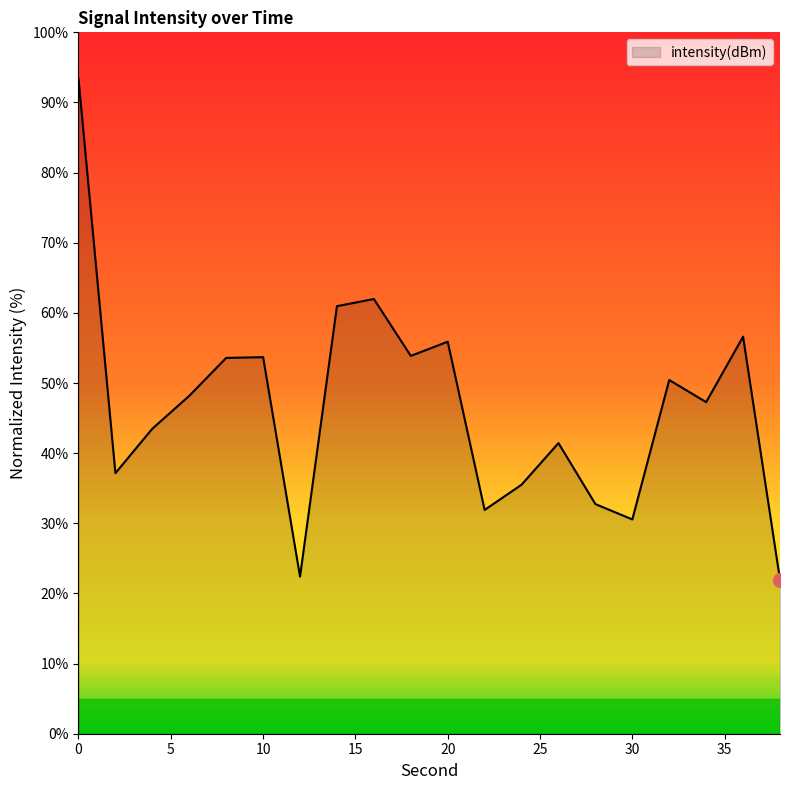

What is the difference between the maximum and minimum values?

71.4